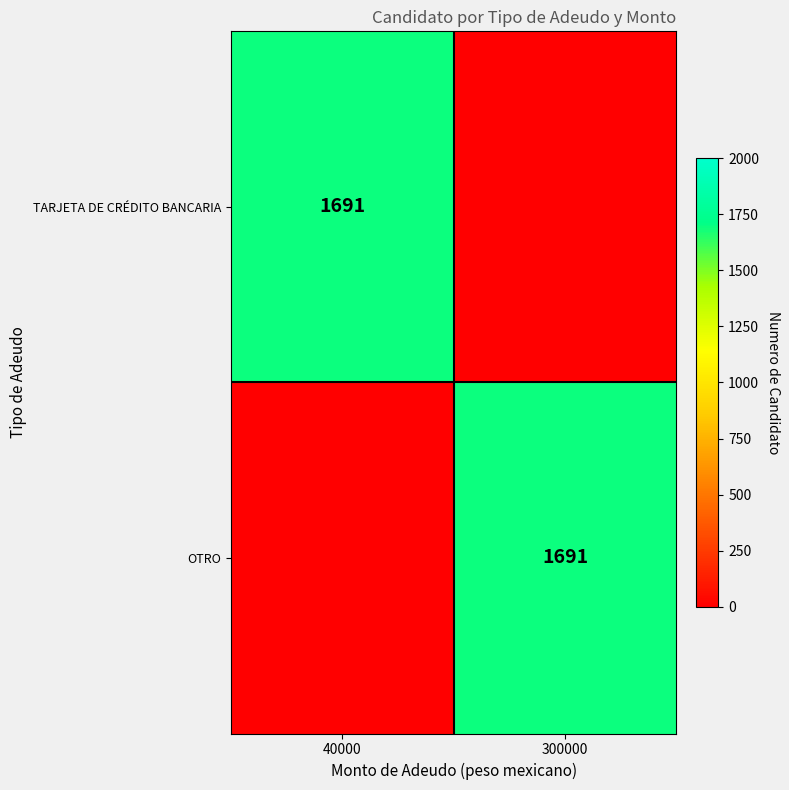

The OTRO series shows 2202 at 300000. True or false?

False